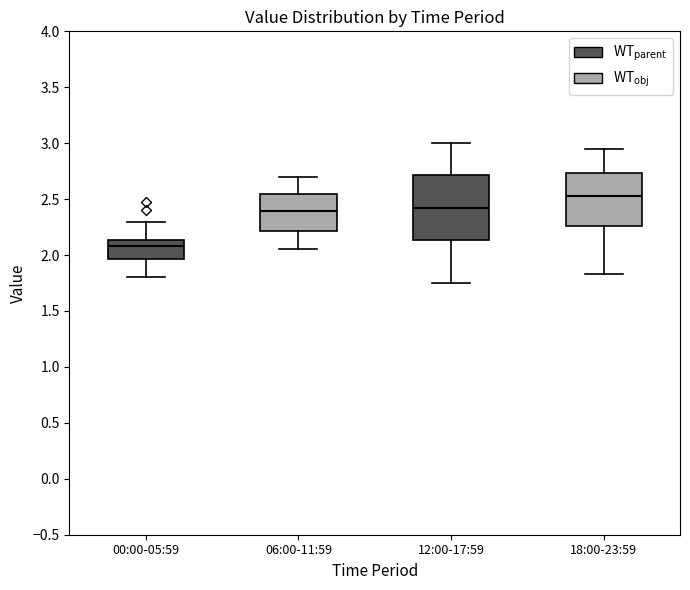

Reading left to right, transcribe this box plot: for each box, give where its median line is, the range the box spans, and where its two whiskers end, as read against the y-axis. The values are not printed on the chart, so give them approximately, as read against the axis.

00:00-05:59: median 2.10, box 1.95 to 2.15, whiskers 1.80 to 2.30
06:00-11:59: median 2.40, box 2.20 to 2.55, whiskers 2.05 to 2.70
12:00-17:59: median 2.45, box 2.15 to 2.70, whiskers 1.75 to 3.00
18:00-23:59: median 2.55, box 2.25 to 2.75, whiskers 1.85 to 2.95